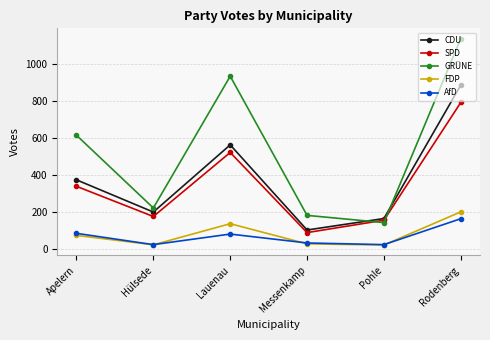

What is the total value across all series at Messenkamp?

440